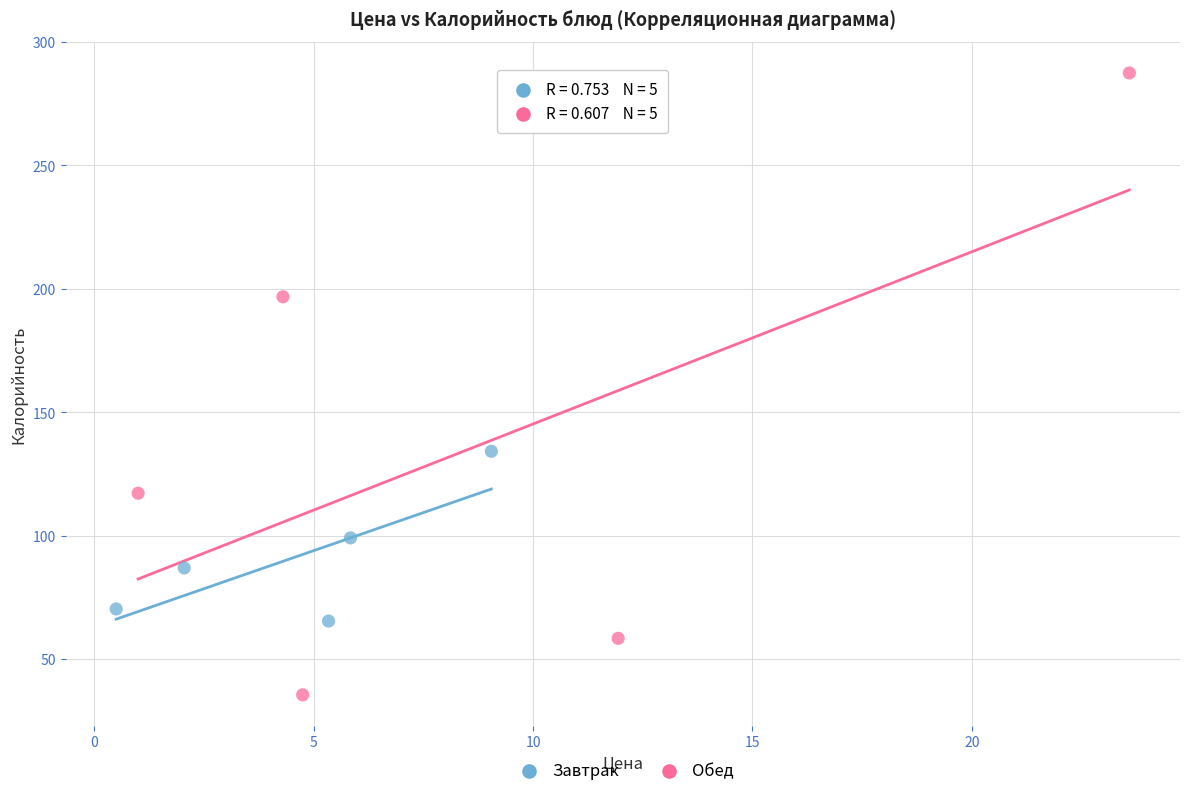

Which series has the largest Y range (max minus min)?

Обед